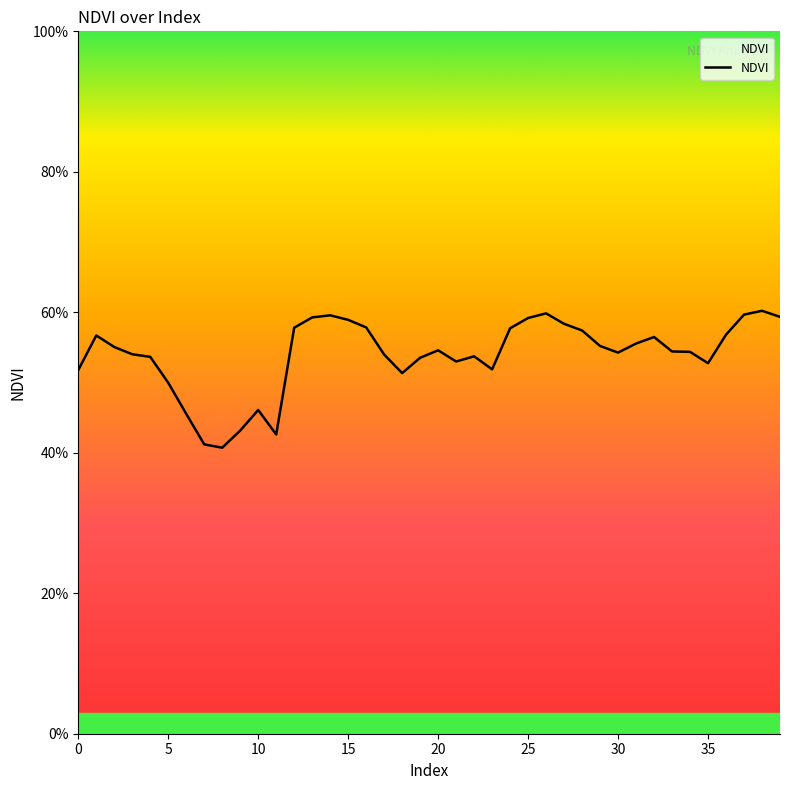

At which category does the chart reach its peak across all series?

38